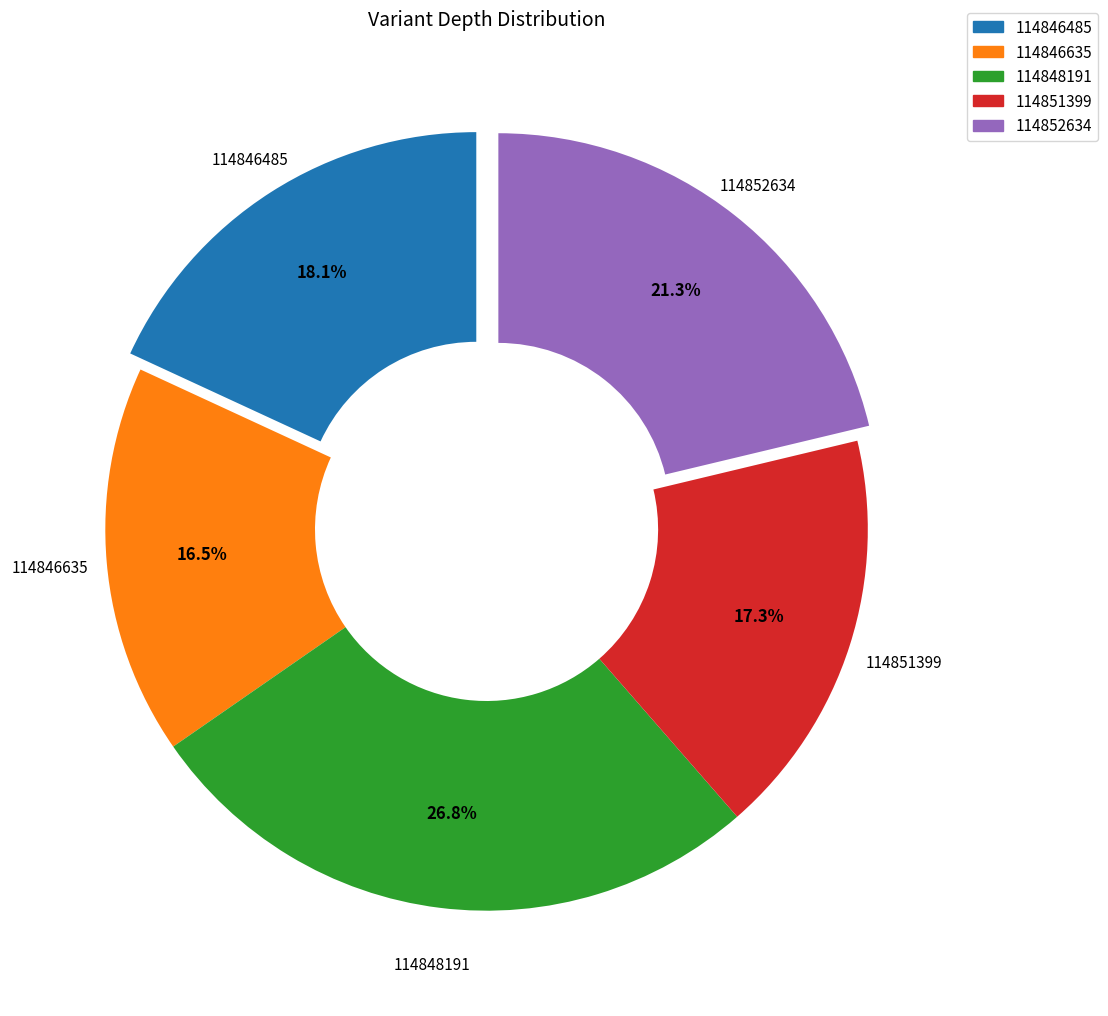

What percentage is the 114848191 slice, to the nearest percent?

27%